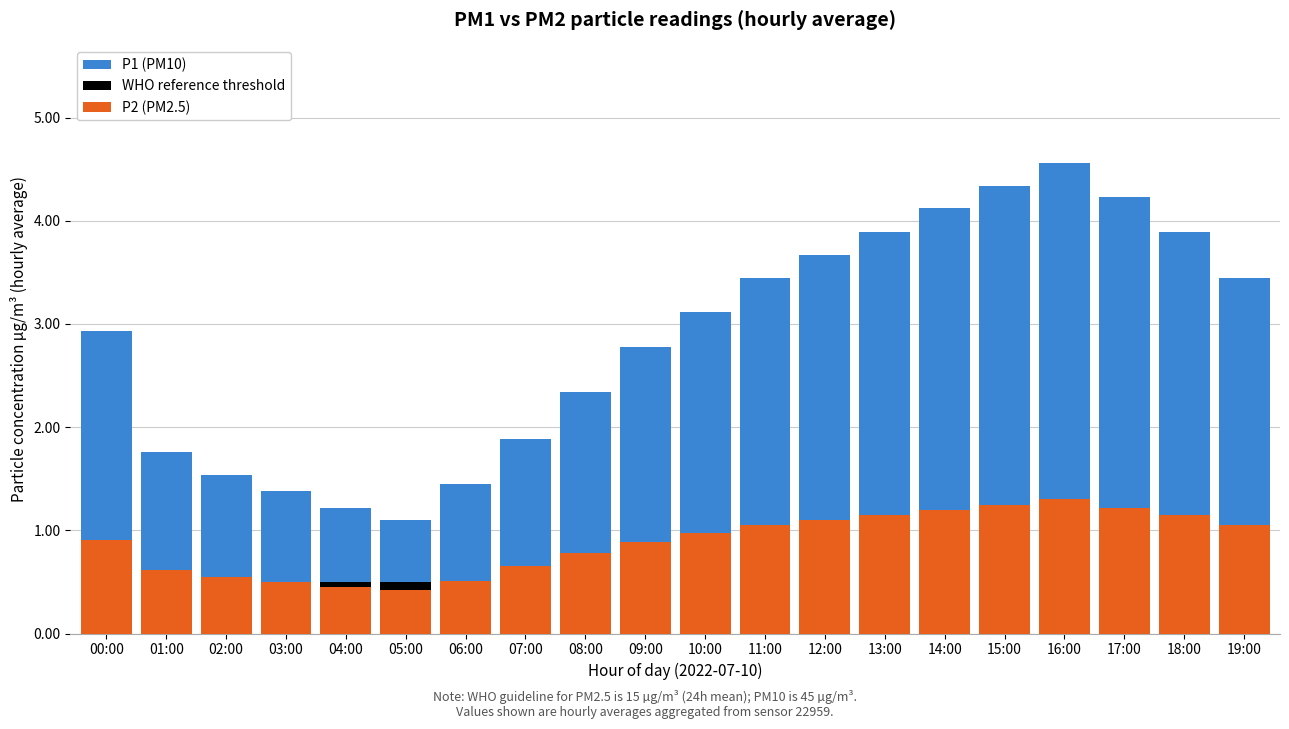

The P1 (PM10) series shows 1.5 at 02:00. True or false?

True